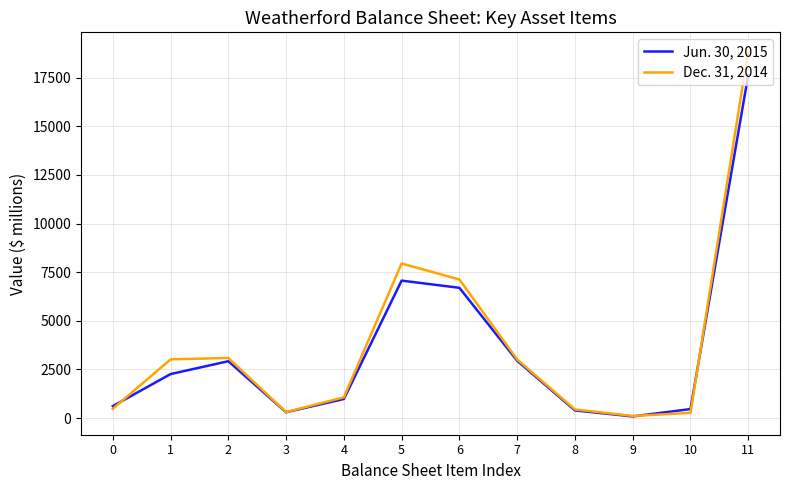

True or false: Jun. 30, 2015 has a value of 1605 at 7.

False